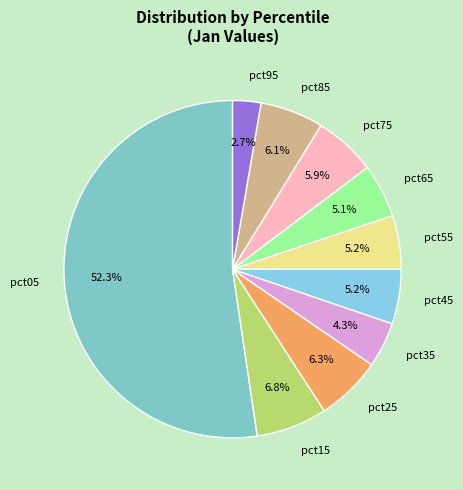

Is it true that pct65 is 5% of the pie?

True